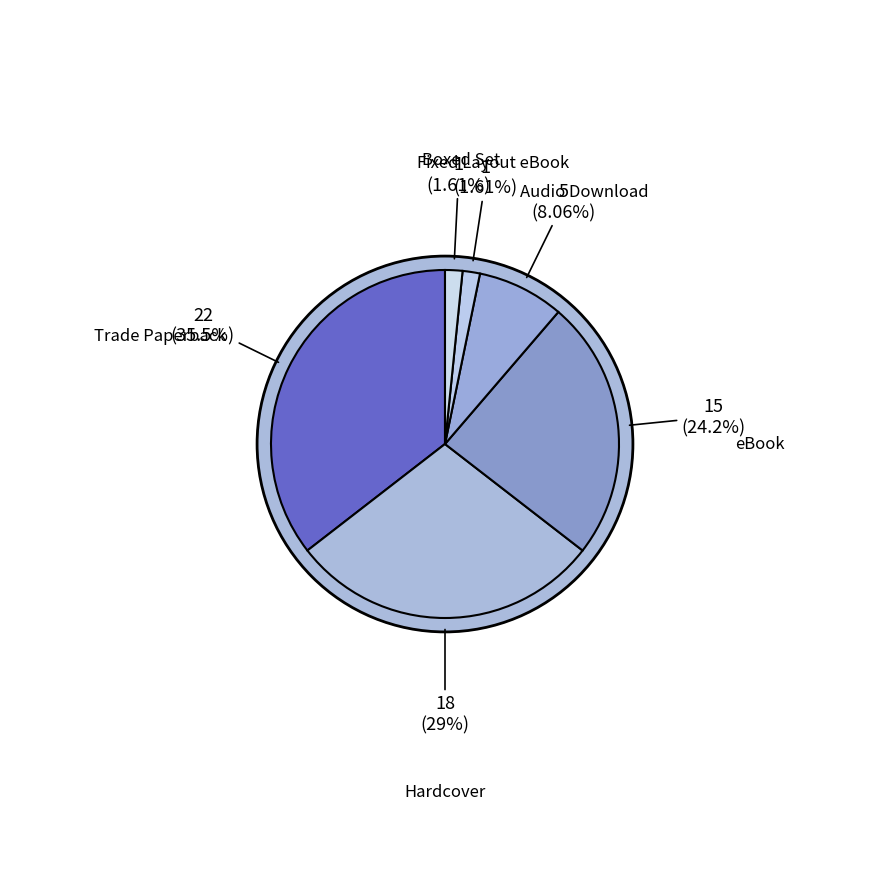

To the nearest percent, what percentage of the pie is Hardcover?

29%